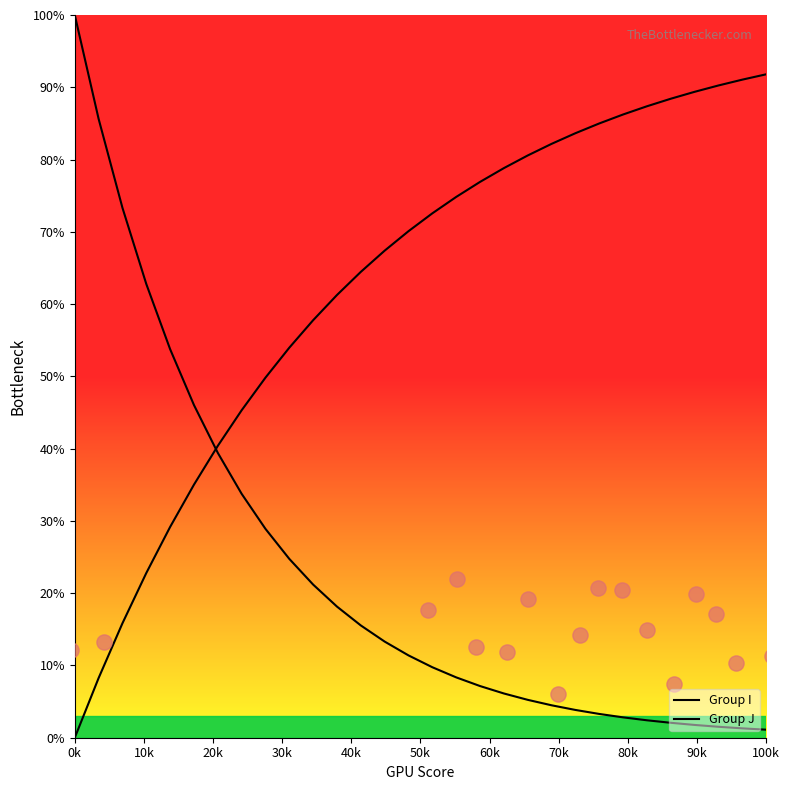

Is the value of Group J at 17 greater than the value of Group I at 18?

Yes